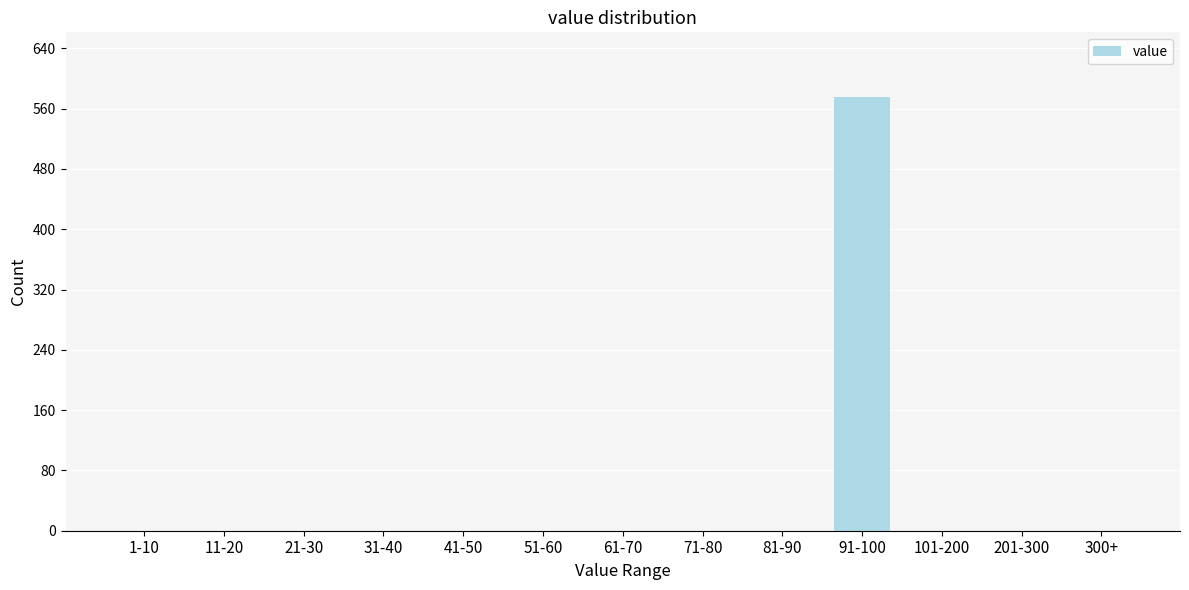

Reading left to right, list all the values displayed in this chart.

1-10=0	11-20=0	21-30=0	31-40=0	41-50=0	51-60=0	61-70=0	71-80=0	81-90=0	91-100=575	101-200=0	201-300=0	300+=0